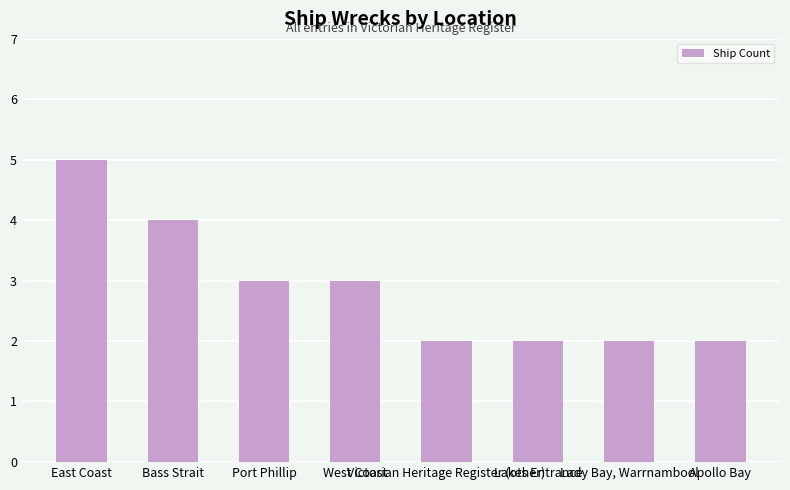

Reading left to right, extract all data points from this chart.

5	4	3	3	2	2	2	2